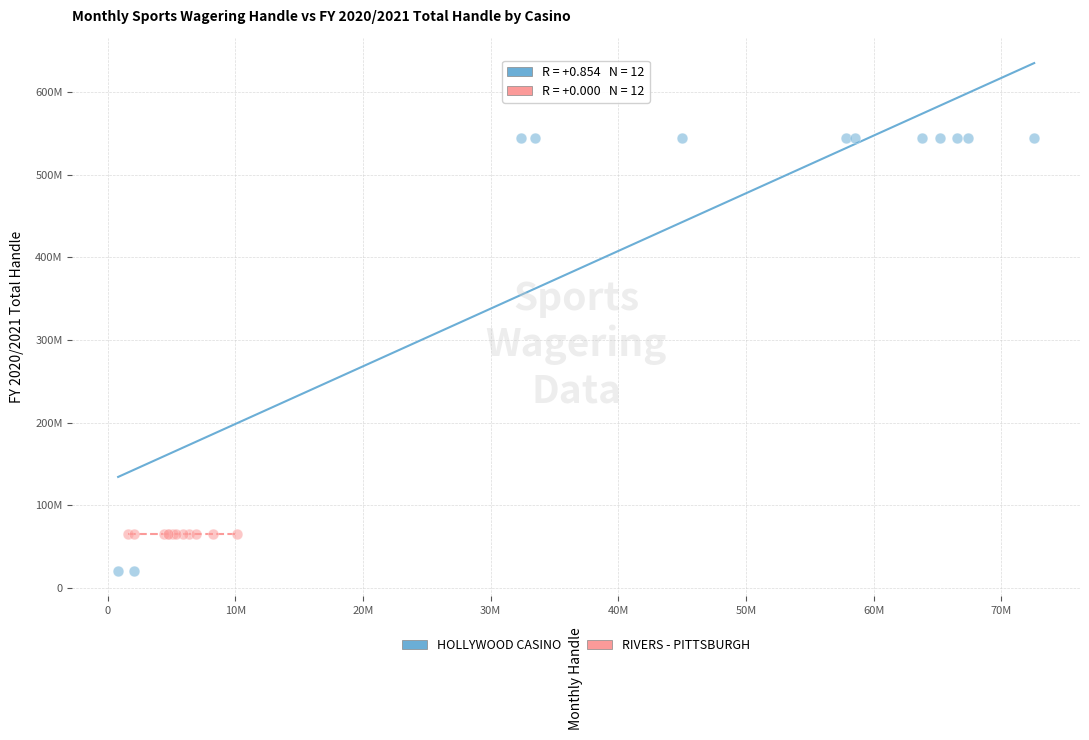

Which series contains the highest Y value?

HOLLYWOOD CASINO